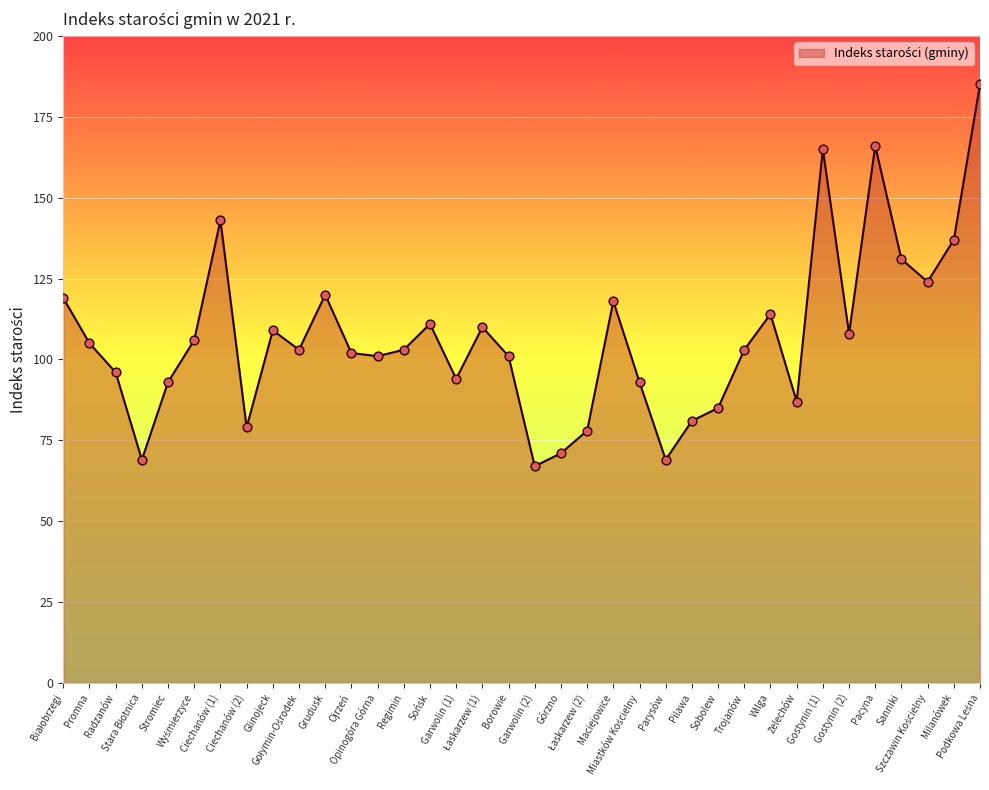

What is the difference between the maximum and minimum values?

118